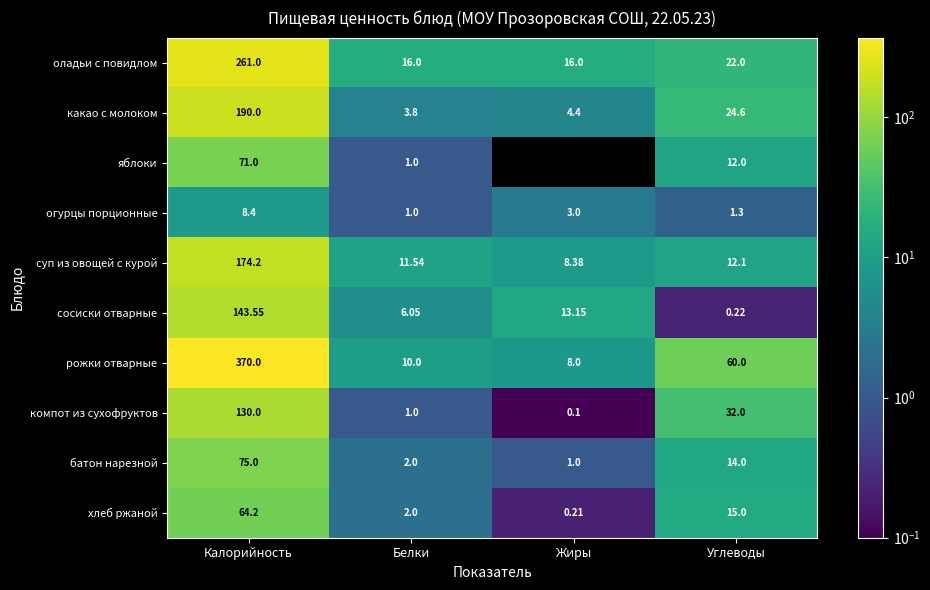

List the labels in order of суп из овощей с курой value, smallest first.

Жиры, Белки, Углеводы, Калорийность